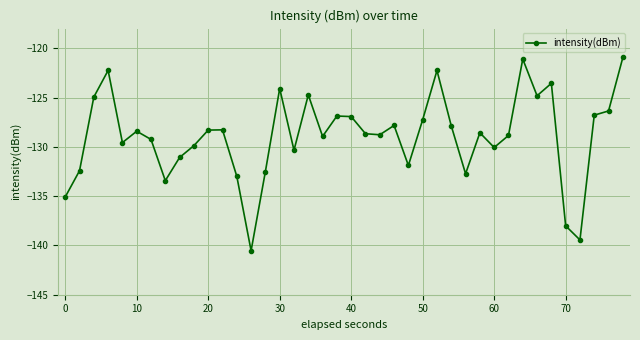

What is the sum of all values?

-5156.5